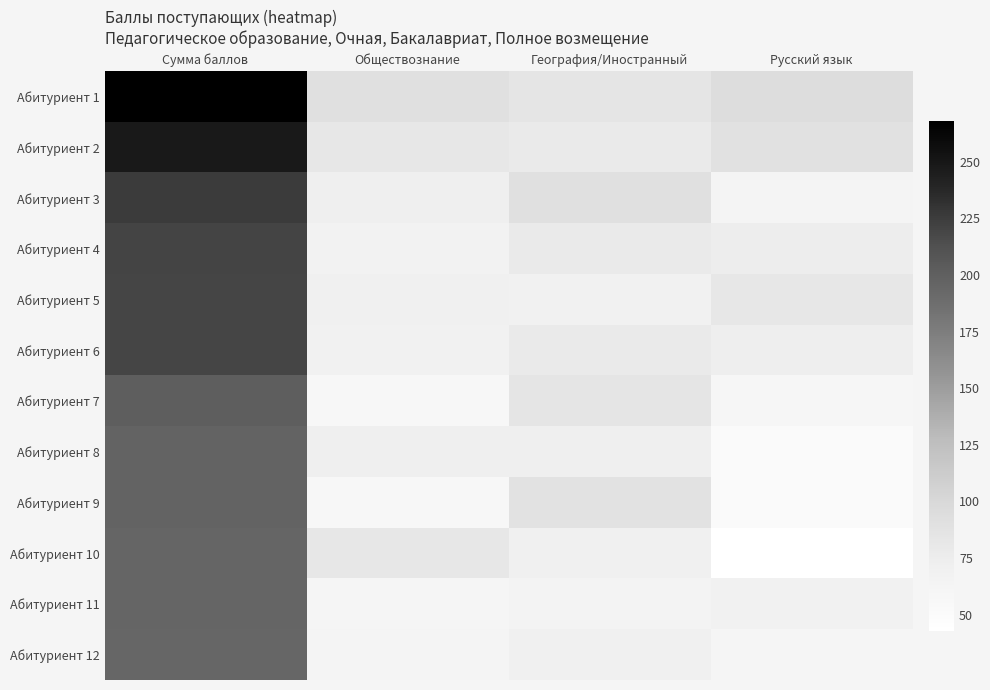

Which label corresponds to the smallest value in the chart?

Русский язык